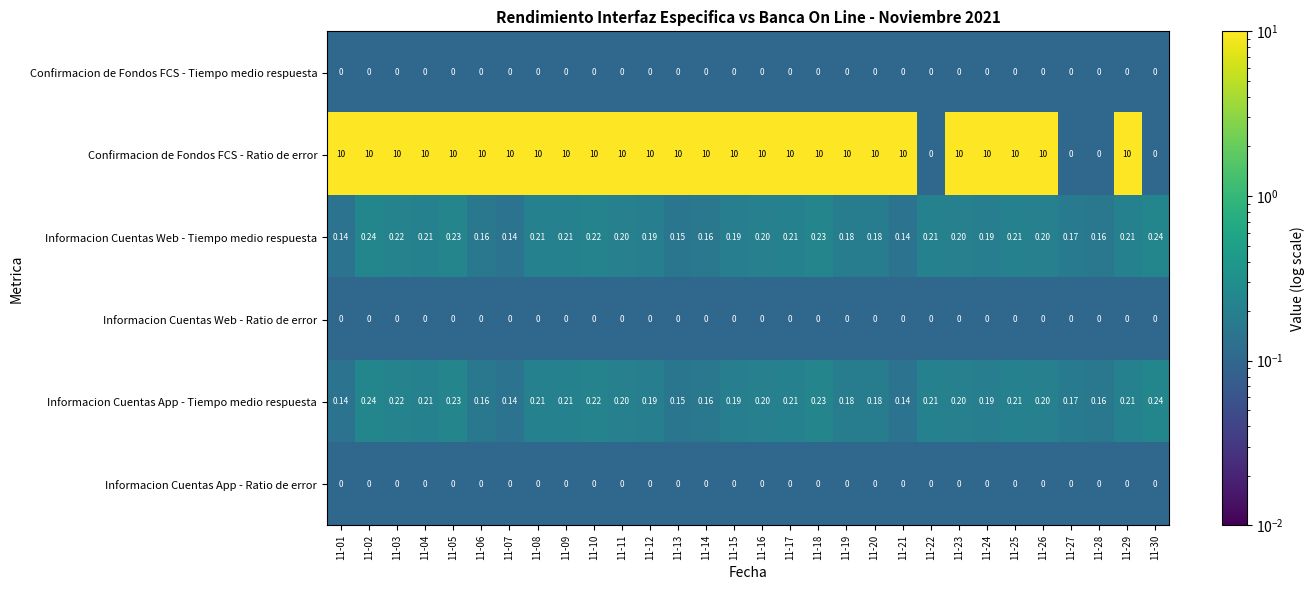

Which series has the largest total across all categories?

Confirmacion de Fondos FCS - Ratio de error